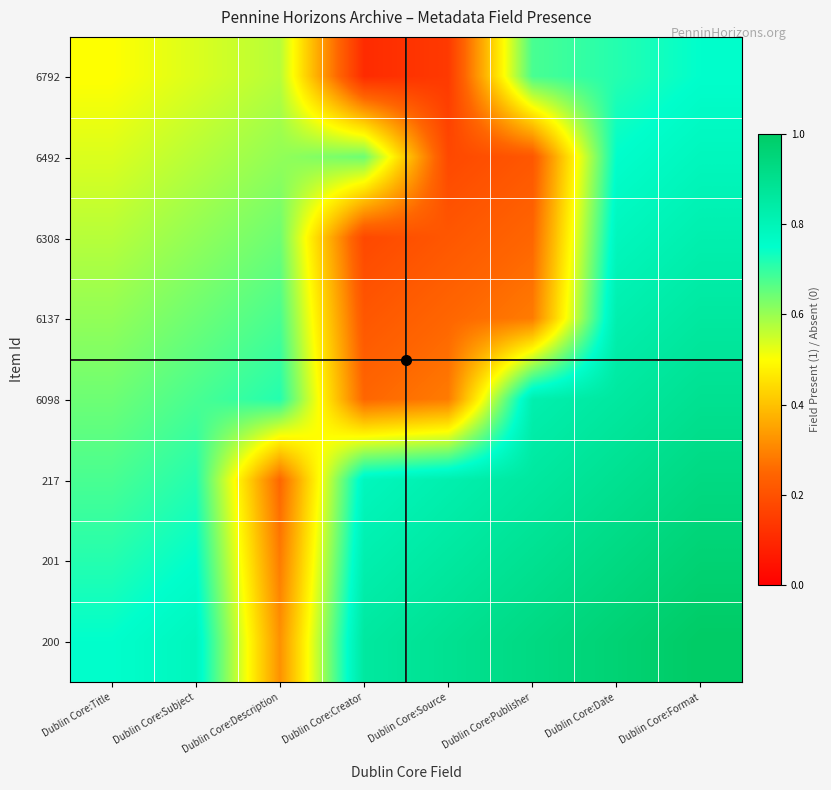

Reading left to right, list all the values displayed in this chart.

6792: Dublin Core:Title=0.5	Dublin Core:Subject=0.5	Dublin Core:Description=0.6	Dublin Core:Creator=0.1	Dublin Core:Source=0.1	Dublin Core:Publisher=0.7	Dublin Core:Date=0.7	Dublin Core:Format=0.8
6492: Dublin Core:Title=0.5	Dublin Core:Subject=0.6	Dublin Core:Description=0.6	Dublin Core:Creator=0.6	Dublin Core:Source=0.2	Dublin Core:Publisher=0.2	Dublin Core:Date=0.8	Dublin Core:Format=0.8
6308: Dublin Core:Title=0.6	Dublin Core:Subject=0.6	Dublin Core:Description=0.6	Dublin Core:Creator=0.2	Dublin Core:Source=0.2	Dublin Core:Publisher=0.2	Dublin Core:Date=0.8	Dublin Core:Format=0.8
6137: Dublin Core:Title=0.6	Dublin Core:Subject=0.6	Dublin Core:Description=0.7	Dublin Core:Creator=0.2	Dublin Core:Source=0.2	Dublin Core:Publisher=0.3	Dublin Core:Date=0.8	Dublin Core:Format=0.9
6098: Dublin Core:Title=0.6	Dublin Core:Subject=0.7	Dublin Core:Description=0.7	Dublin Core:Creator=0.2	Dublin Core:Source=0.3	Dublin Core:Publisher=0.8	Dublin Core:Date=0.9	Dublin Core:Format=0.9
217: Dublin Core:Title=0.7	Dublin Core:Subject=0.7	Dublin Core:Description=0.2	Dublin Core:Creator=0.8	Dublin Core:Source=0.8	Dublin Core:Publisher=0.9	Dublin Core:Date=0.9	Dublin Core:Format=0.9
201: Dublin Core:Title=0.7	Dublin Core:Subject=0.8	Dublin Core:Description=0.3	Dublin Core:Creator=0.8	Dublin Core:Source=0.9	Dublin Core:Publisher=0.9	Dublin Core:Date=0.9	Dublin Core:Format=1.0
200: Dublin Core:Title=0.8	Dublin Core:Subject=0.8	Dublin Core:Description=0.3	Dublin Core:Creator=0.9	Dublin Core:Source=0.9	Dublin Core:Publisher=0.9	Dublin Core:Date=1.0	Dublin Core:Format=1.0